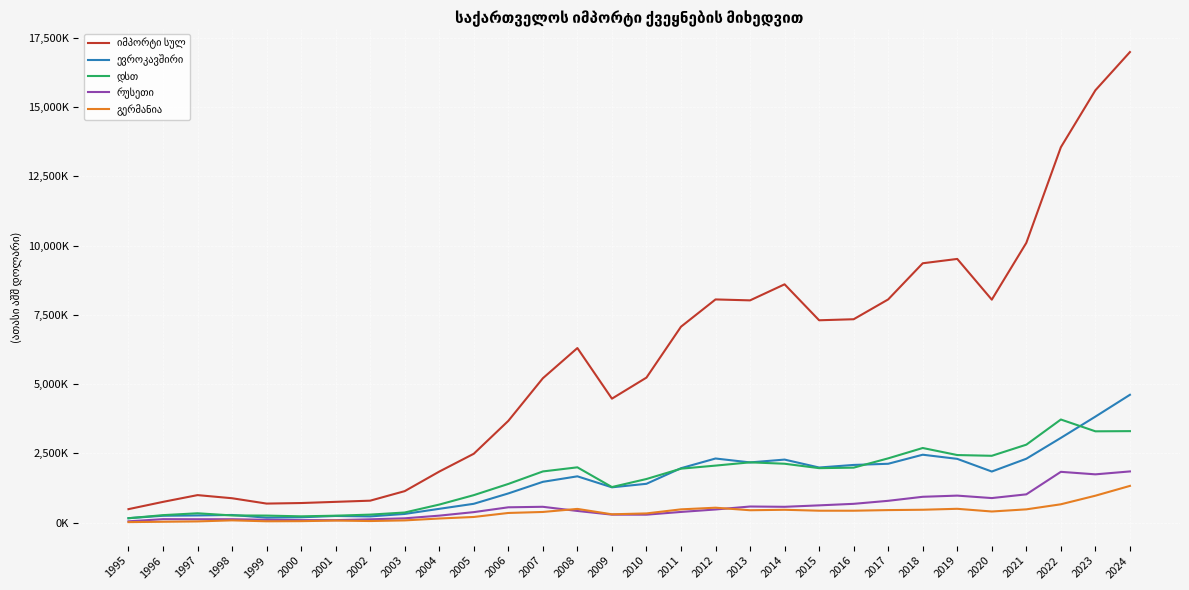

At which category does დსთ reach its first local peak?

1997